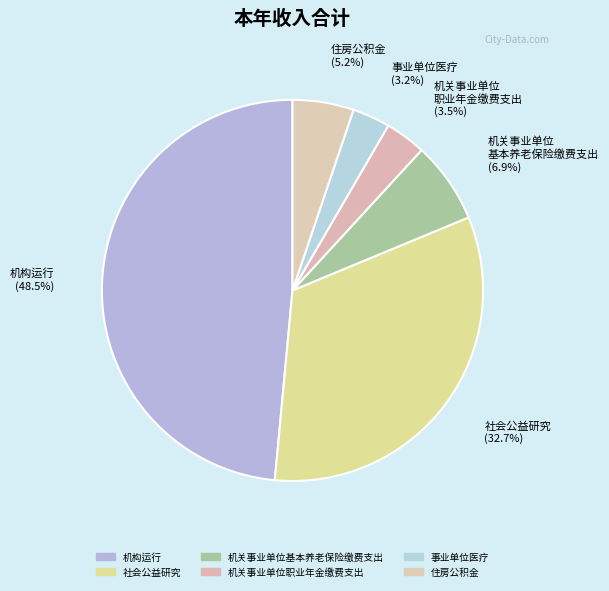

To the nearest percent, what portion does 机构运行 represent?

49%